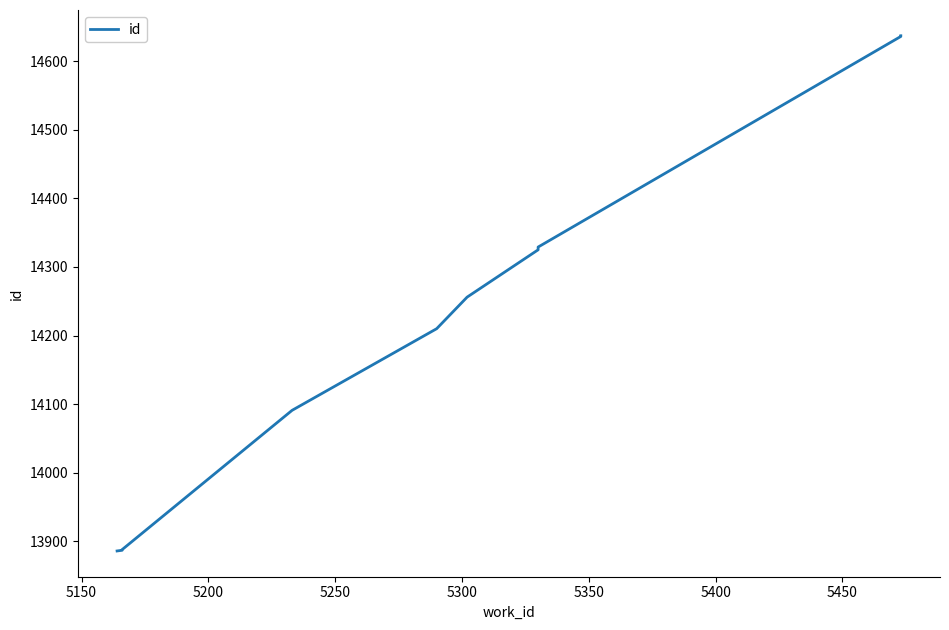

How many data points are above 14256?

4